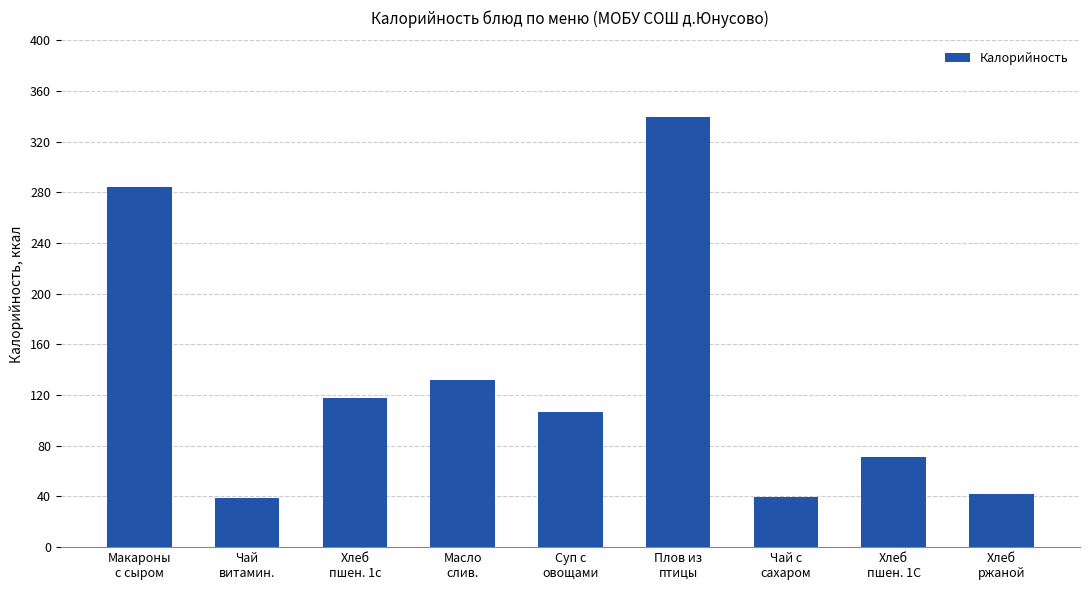

What is the average value?

130.2